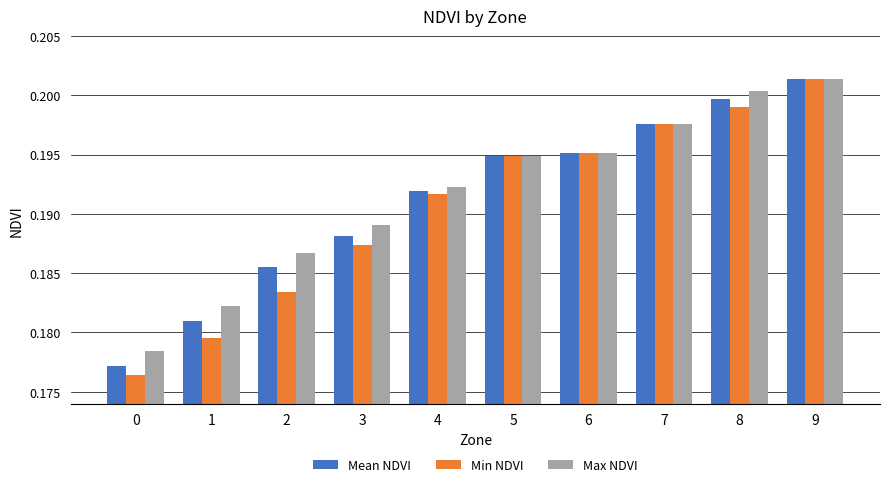

Which label corresponds to the largest value in the chart?

9